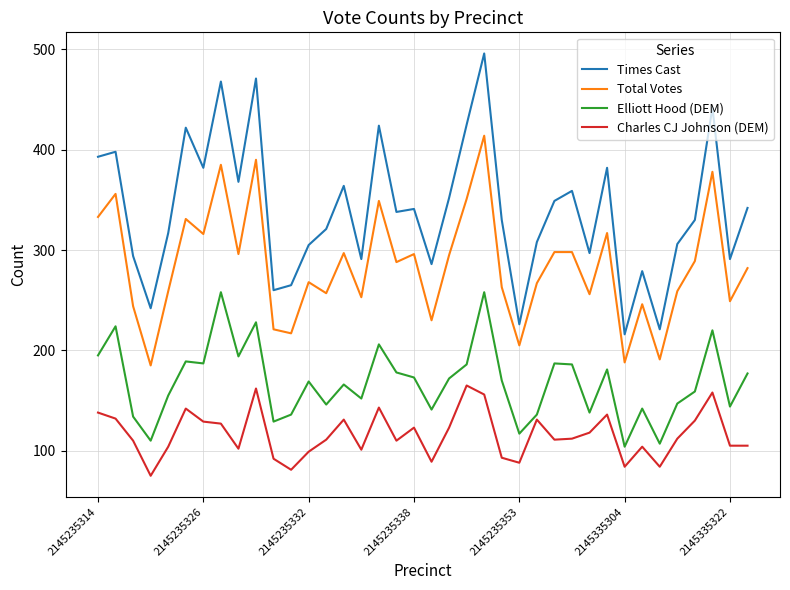

What is the greatest value displayed?

496